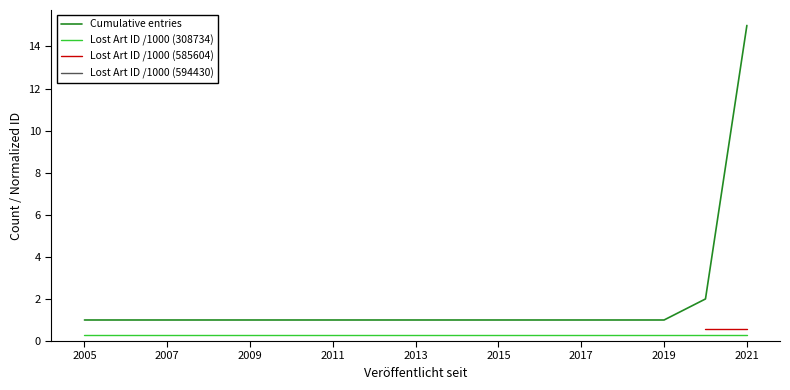

What is the highest value of the Cumulative entries series?

15.0